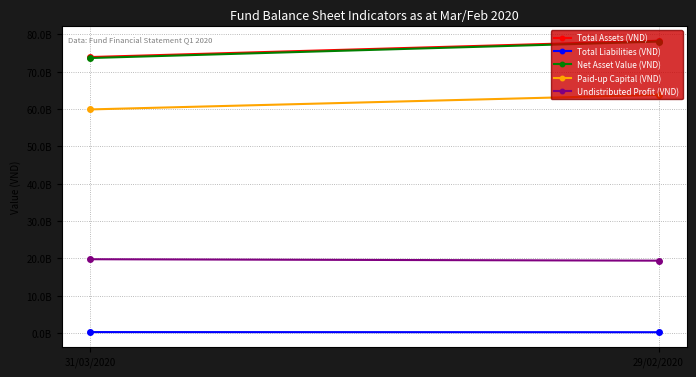

Reading left to right, extract all data points from this chart.

Total Assets (VND): 73931971210	78298960055
Total Liabilities (VND): 261340081	229801530
Net Asset Value (VND): 73670631129	78069158525
Paid-up Capital (VND): 59902494700	63803662900
Undistributed Profit (VND): 19776914845	19393593186